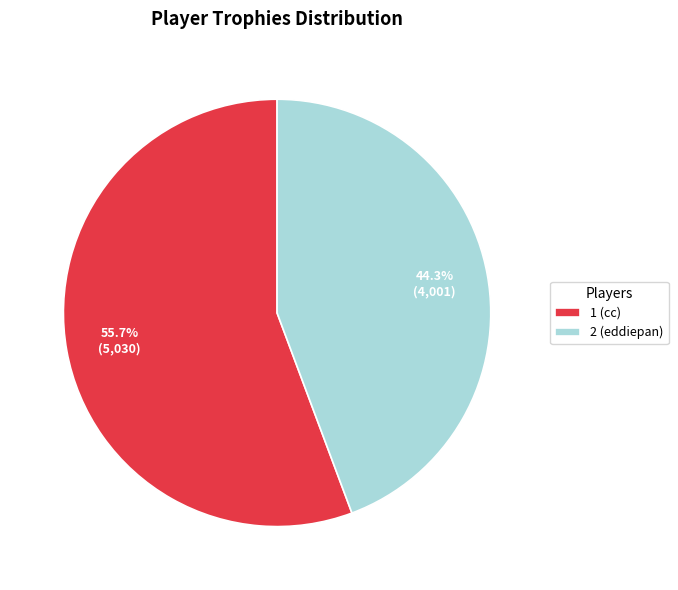

Does 2 (eddiepan) represent more than half of the total?

No